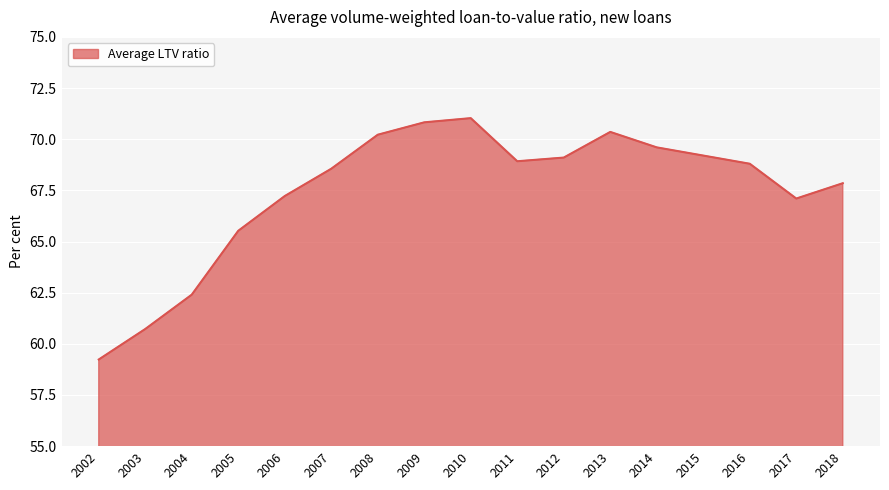

The value at 2014 is 18.1. True or false?

False